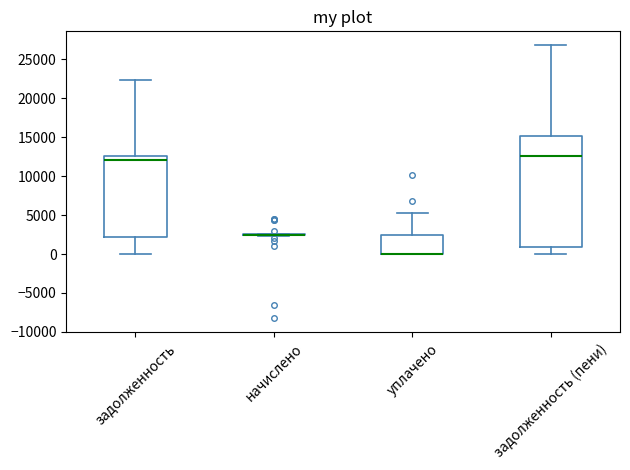

Which box is the tallest, from its lower edge to its upper edge?

задолженность (пени)